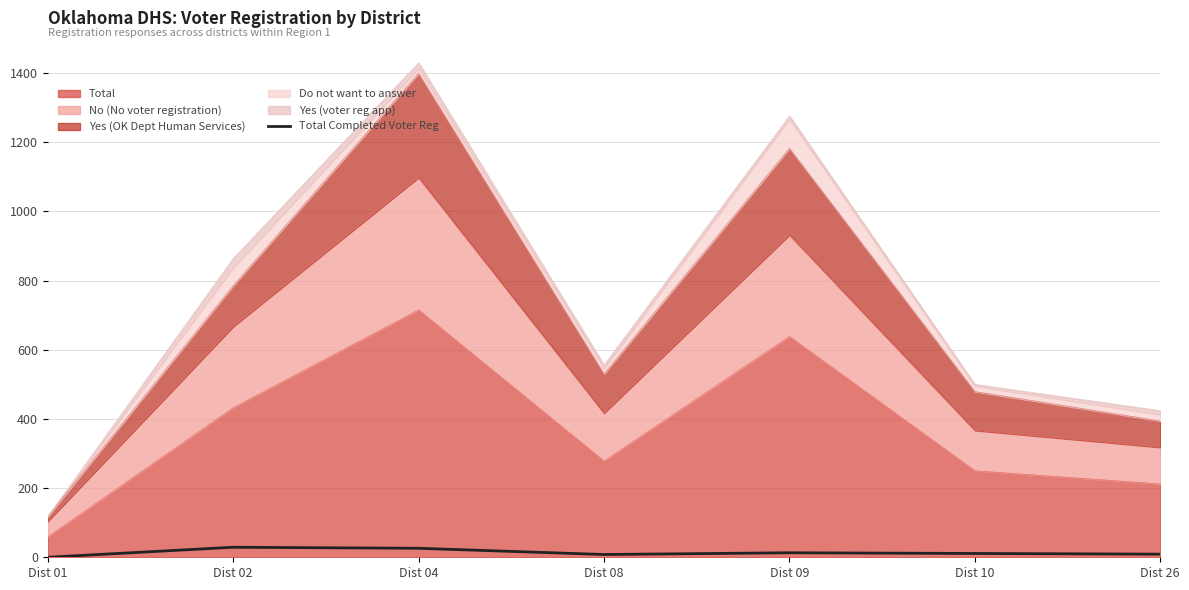

Which has a higher value, Dist 01 or Dist 04?

Dist 04